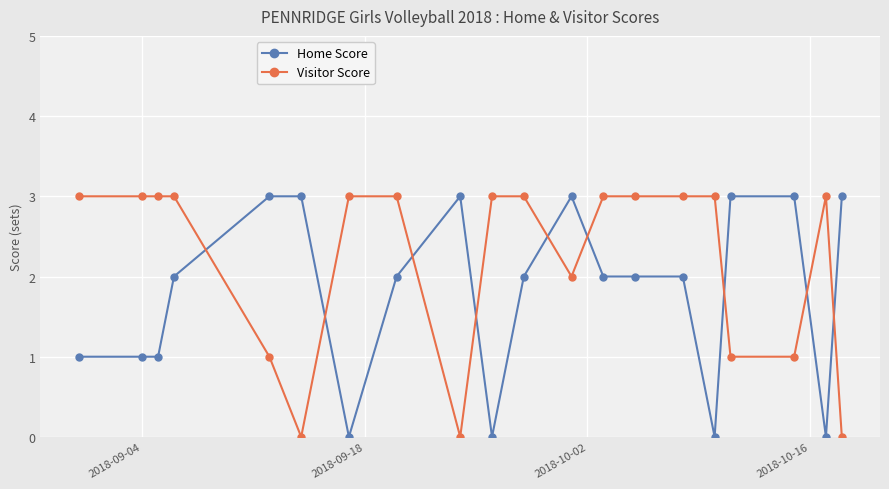

What is the maximum value shown in the chart?

3